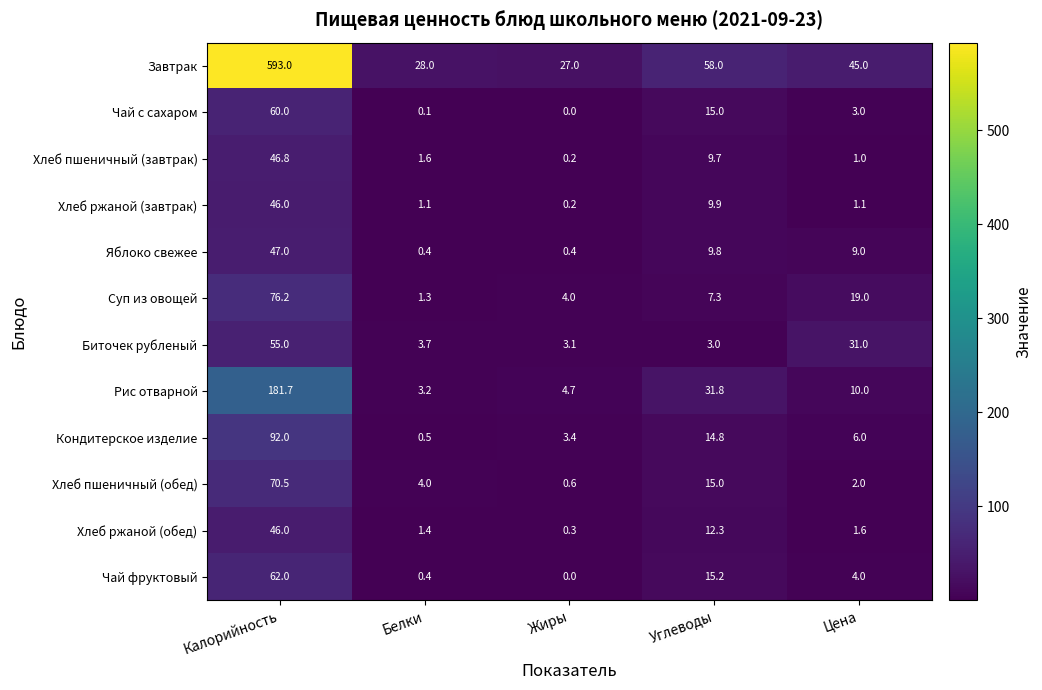

Read the Суп из овощей value at Углеводы.

7.3